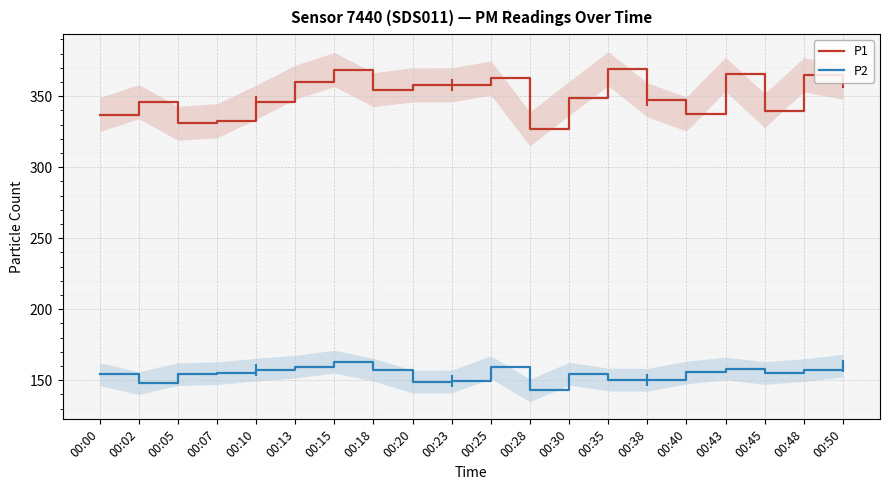

At which label is P1 closest to 348?

00:38